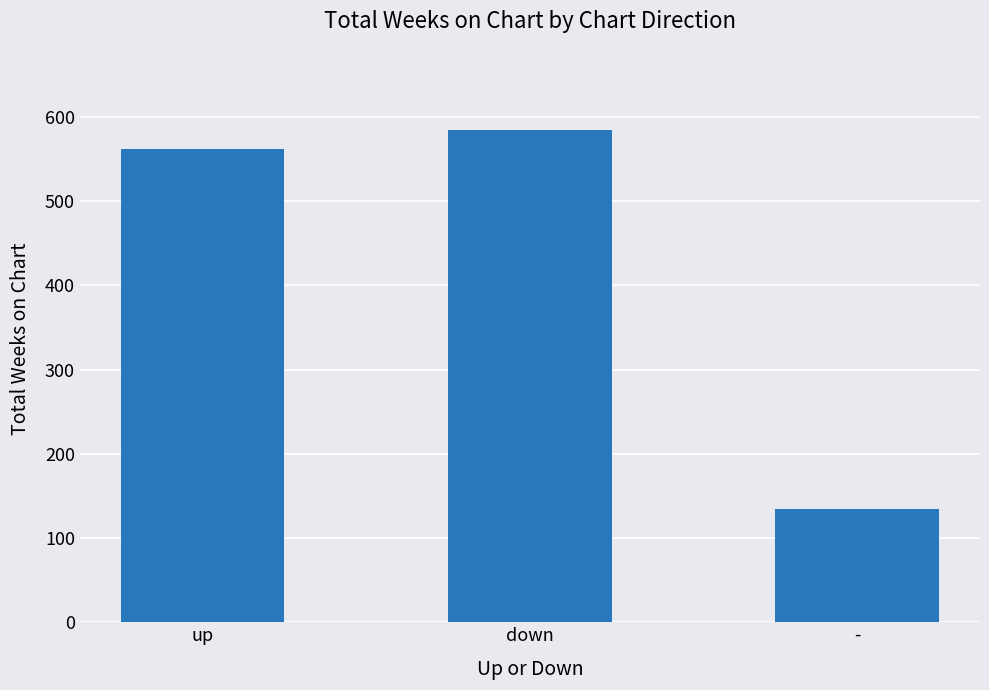

True or false: the data shows 585 at down.

True